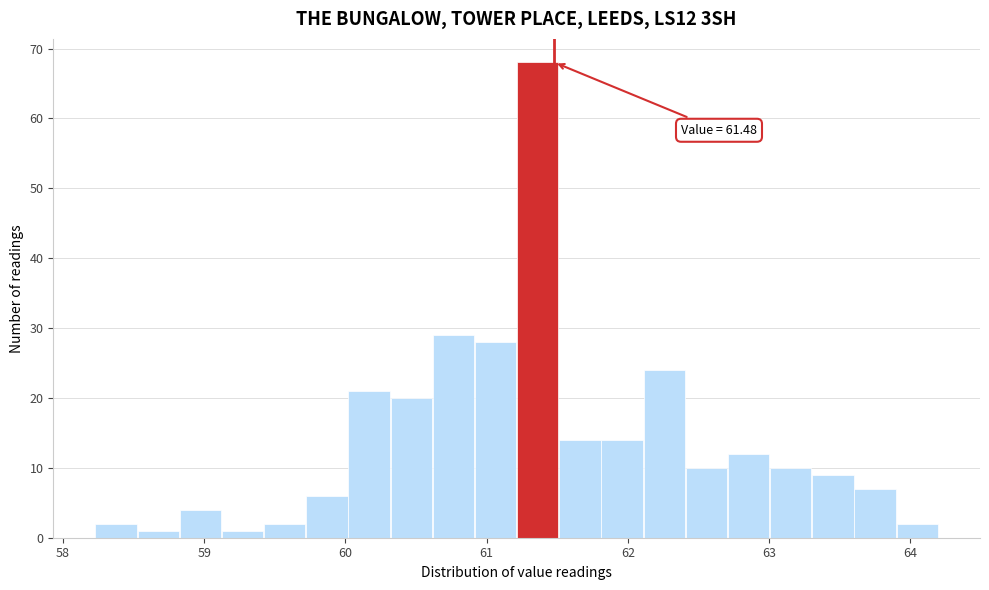

Read against the x-axis, roughly where is the centre of the tallest bar?

61.4